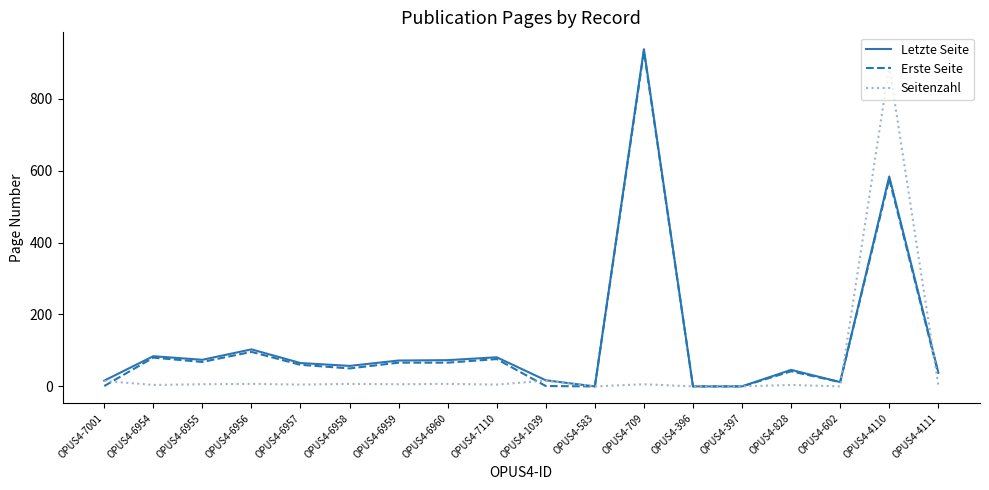

At which label does Letzte Seite reach its peak?

OPUS4-709